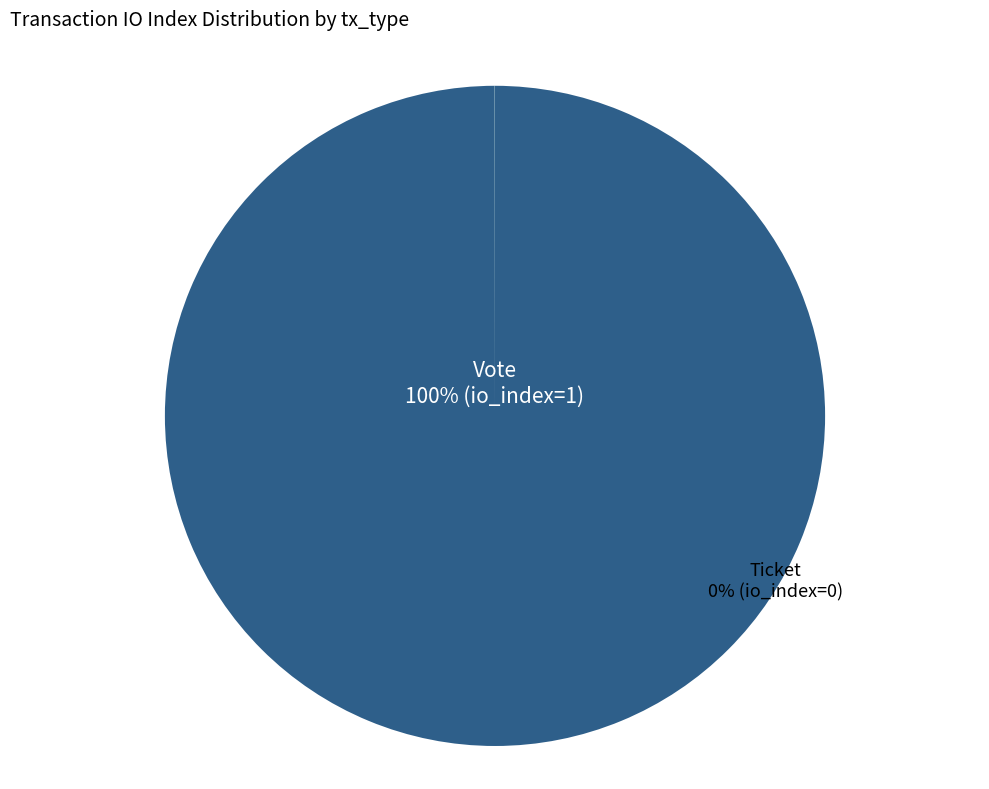

Combined, do Vote and Ticket account for over 50%?

Yes